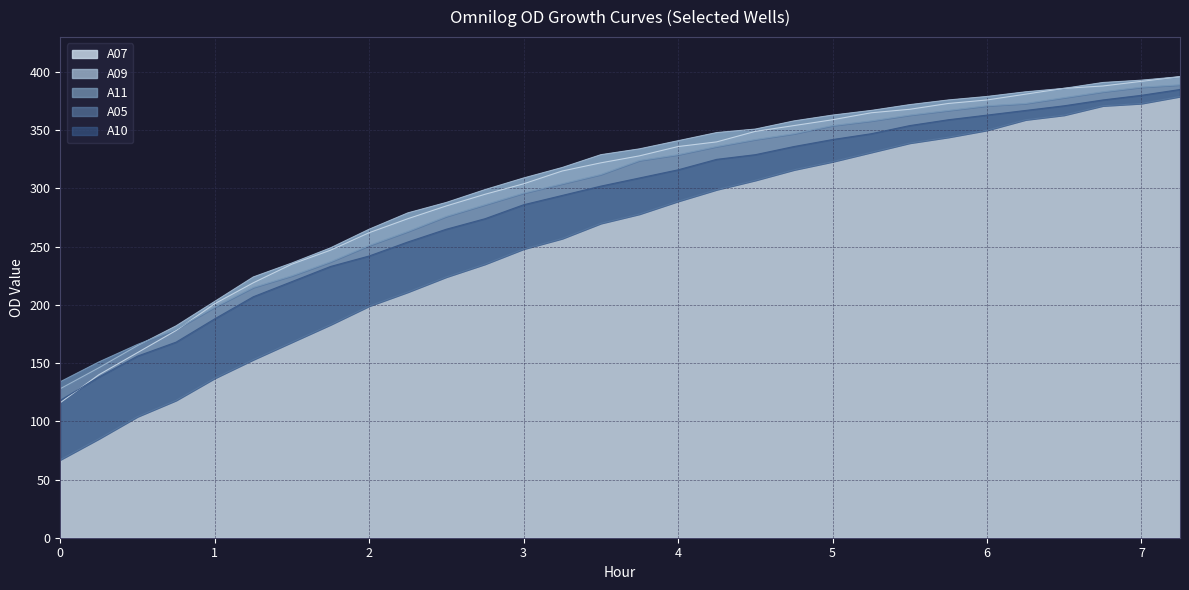

What is the label of the 19th point from the right?

2.75